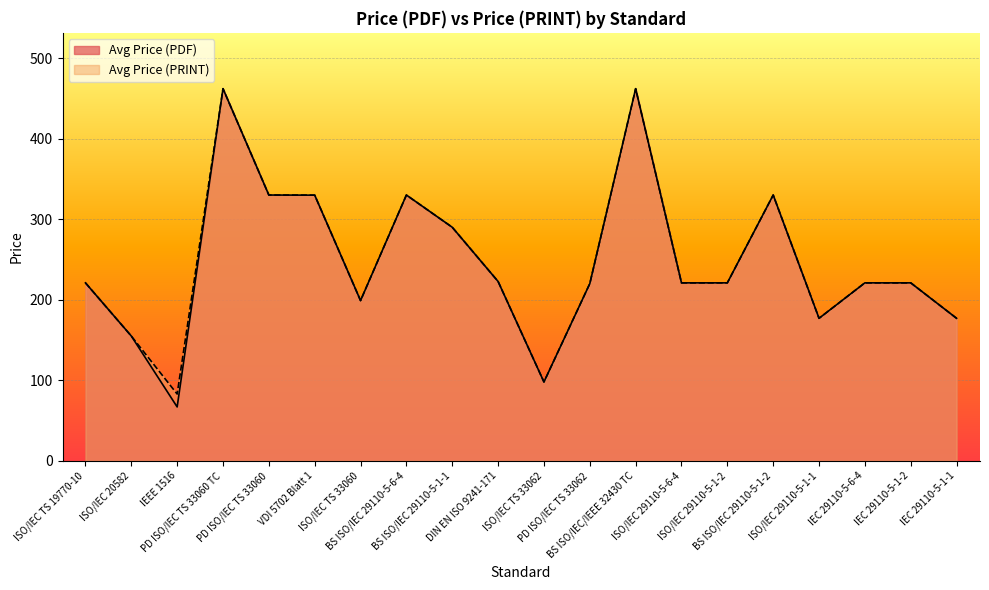

How many interior local peaks does the Avg Price (PRINT) series have?

4